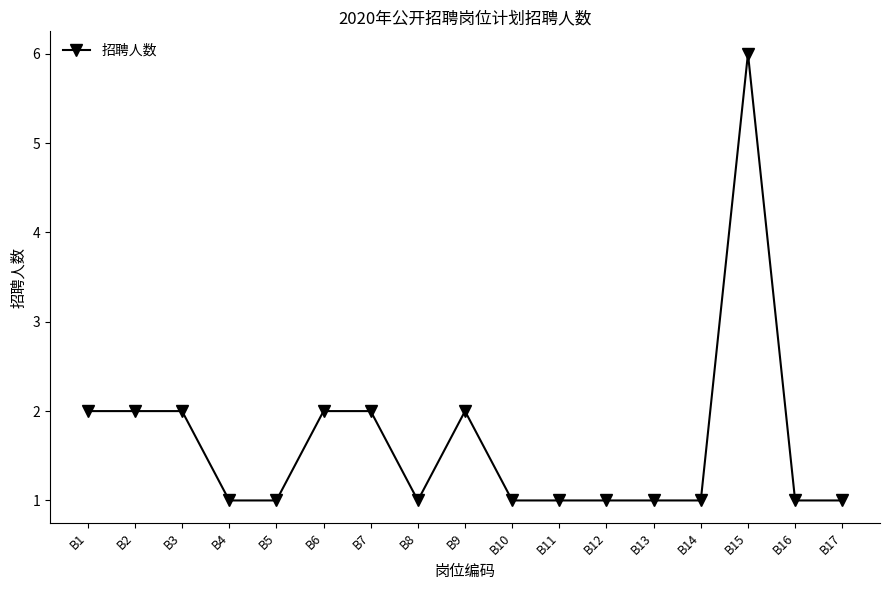

At which category does the chart reach its peak across all series?

B15